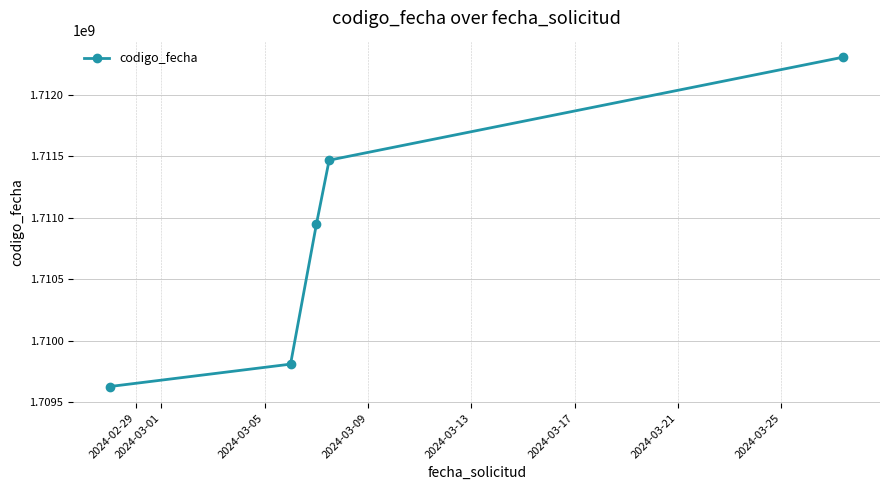

What is the maximum value shown in the chart?

1712307223